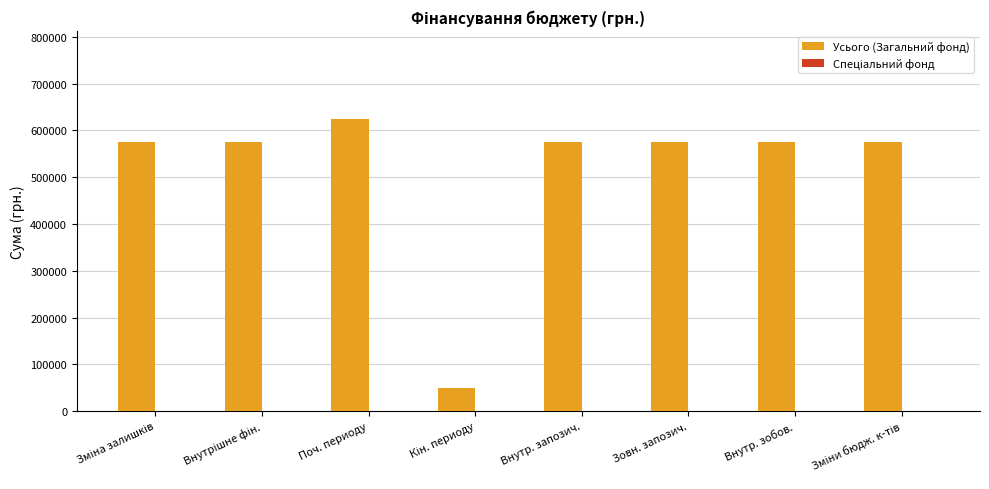

Which has a higher value, Поч. периоду or Внутр. запозич.?

Поч. периоду